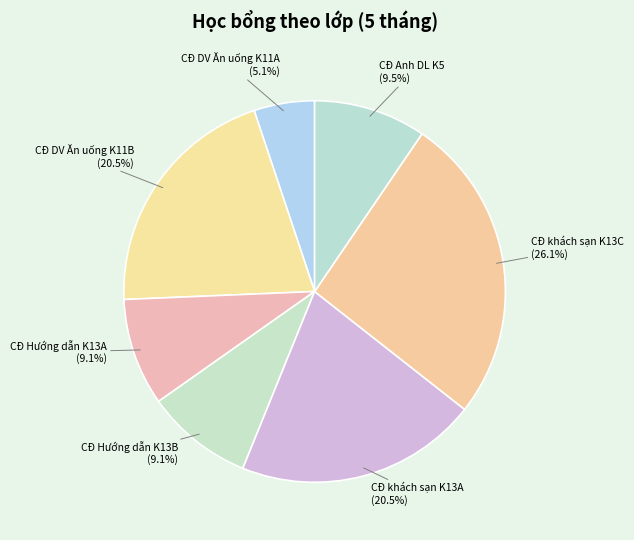

Which slice is the largest?

CĐ khách sạn K13C